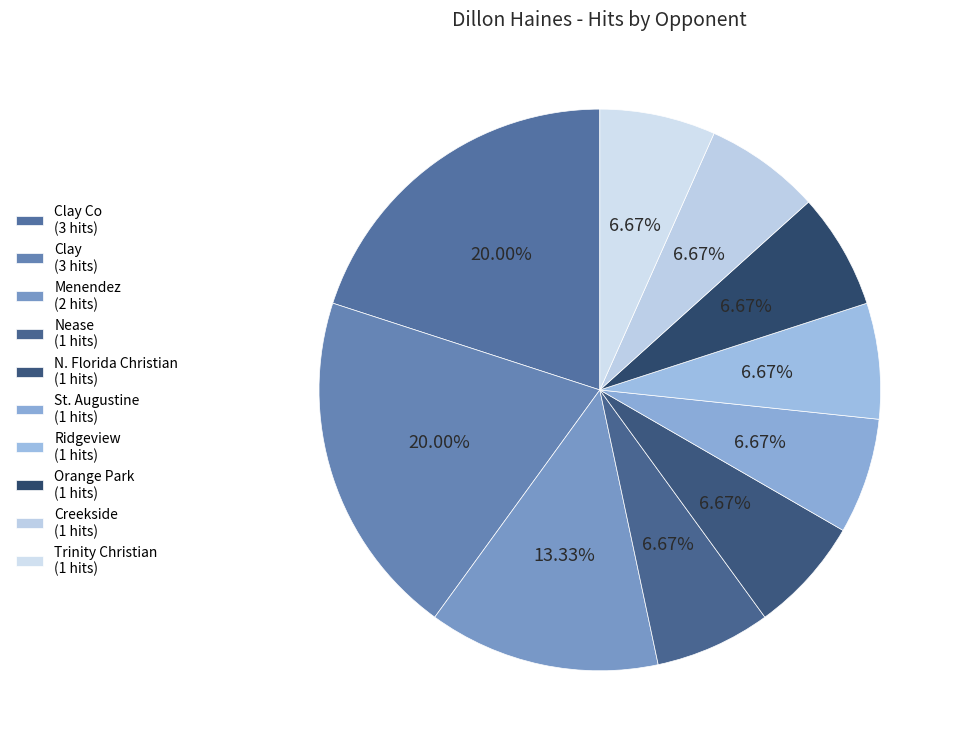

What is the largest slice in the pie chart?

Clay Co